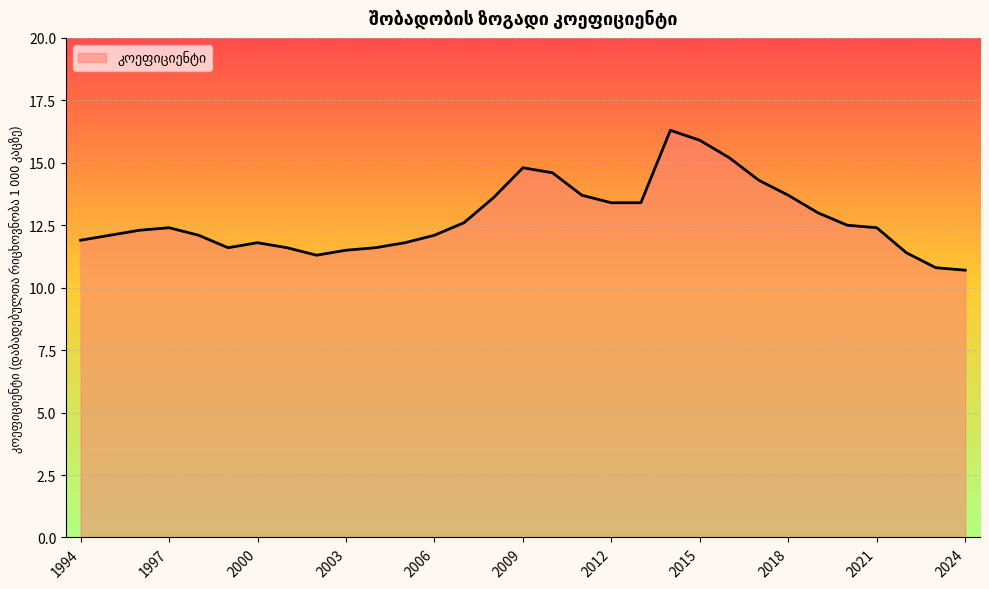

Reading right to left, list all the values displayed in this chart.

10.7	10.8	11.4	12.4	12.5	13.0	13.7	14.3	15.2	15.9	16.3	13.4	13.4	13.7	14.6	14.8	13.6	12.6	12.1	11.8	11.6	11.5	11.3	11.6	11.8	11.6	12.1	12.4	12.3	12.1	11.9